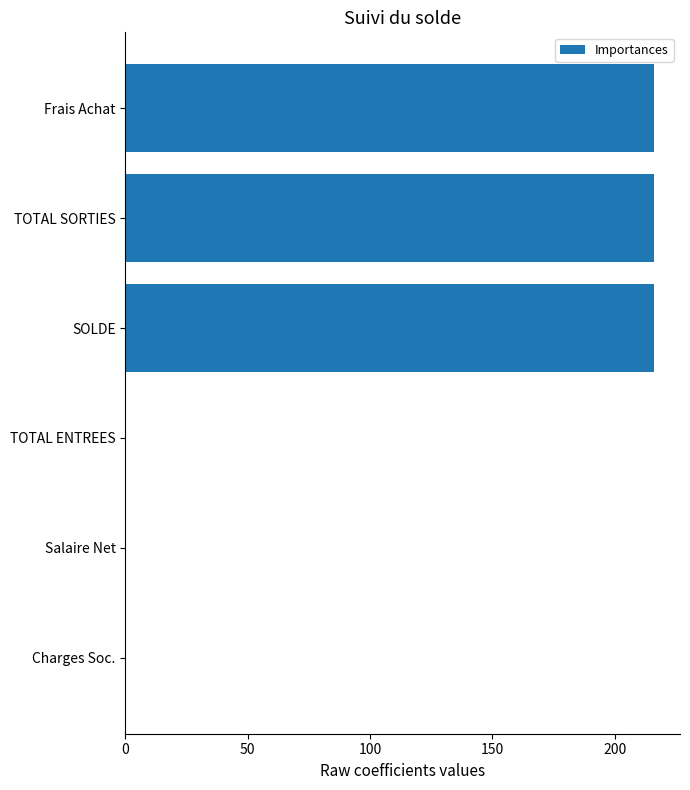

Which has a higher value, Charges Soc. or TOTAL SORTIES?

TOTAL SORTIES